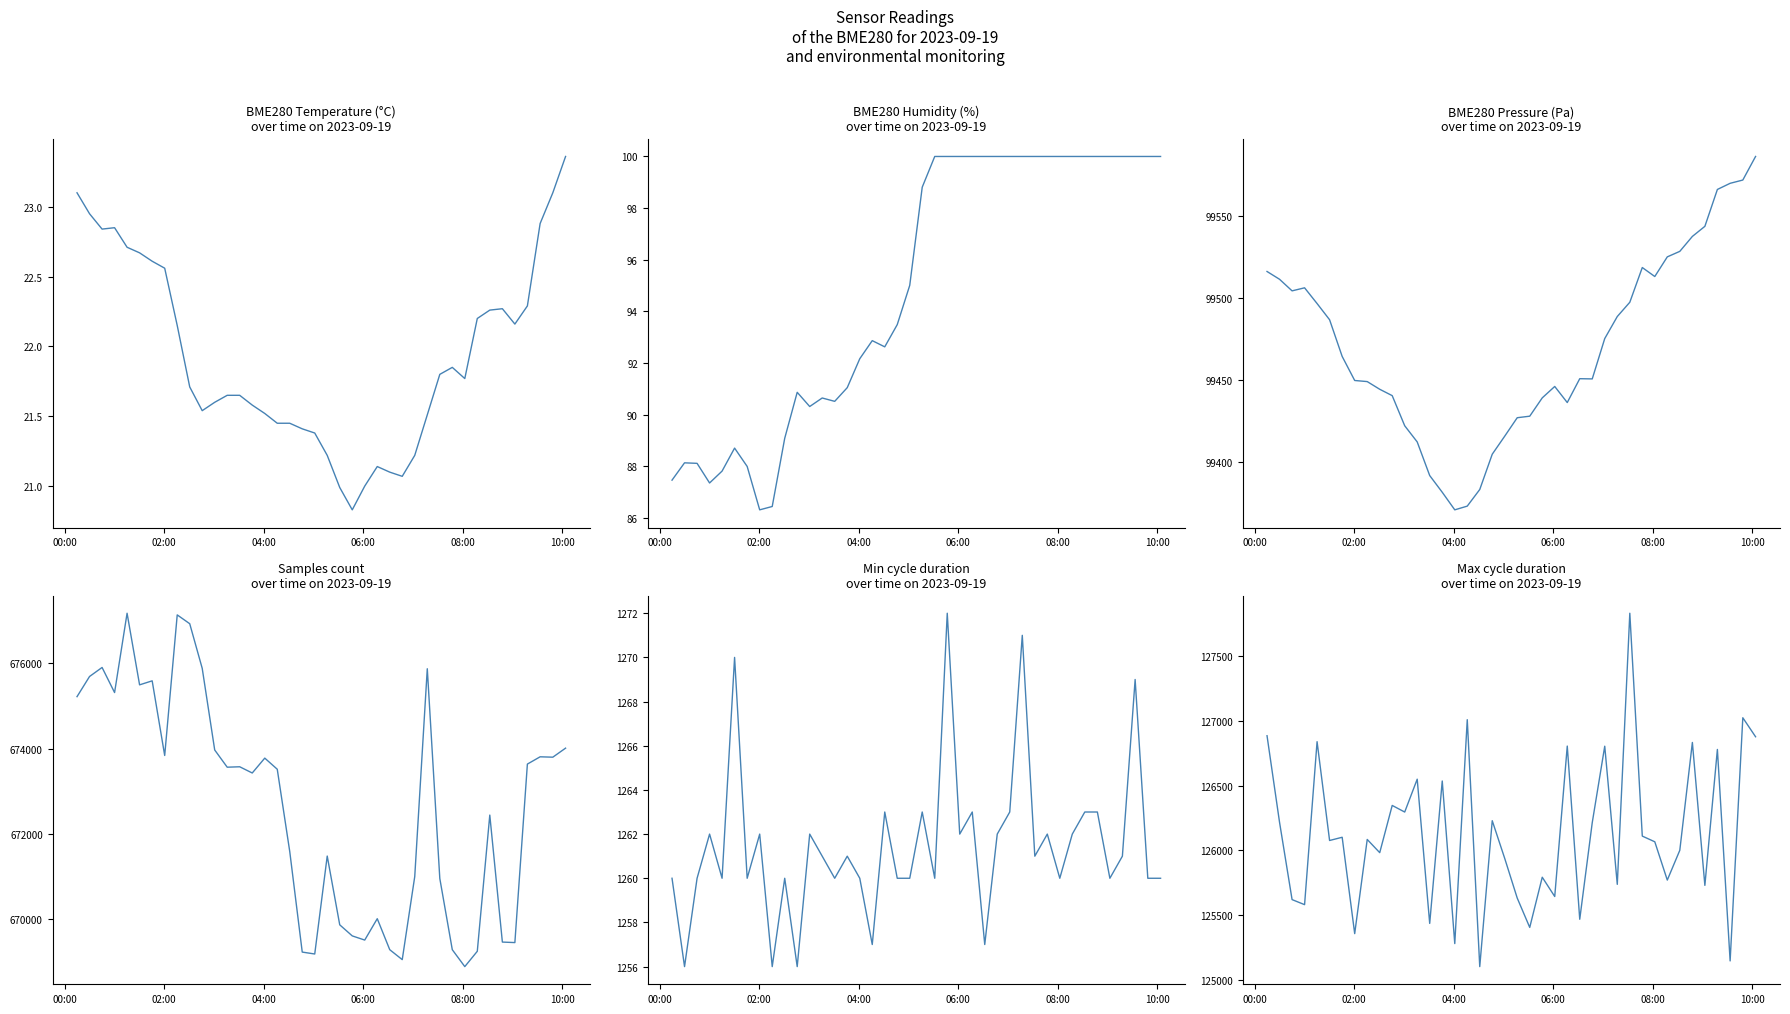

What is the value of the Min_cycle point at the 3rd from the left?

1260.0